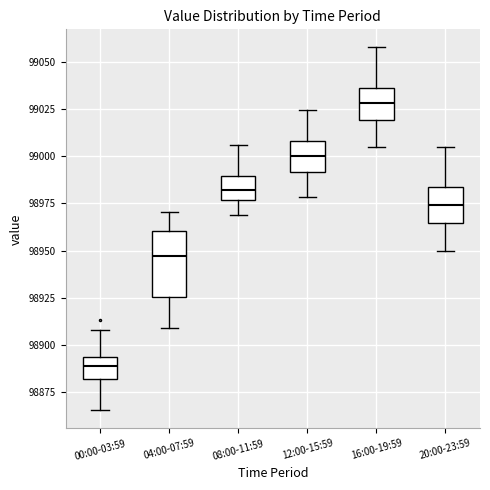

Which box is the tallest, from its lower edge to its upper edge?

04:00-07:59